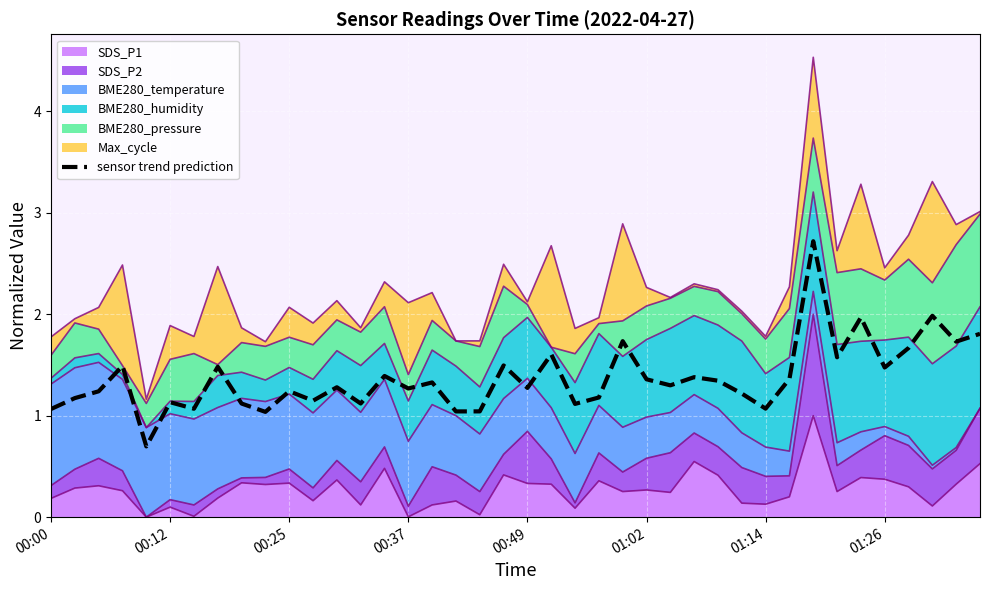

The chart shows a value of 2.7 at 32. True or false?

True